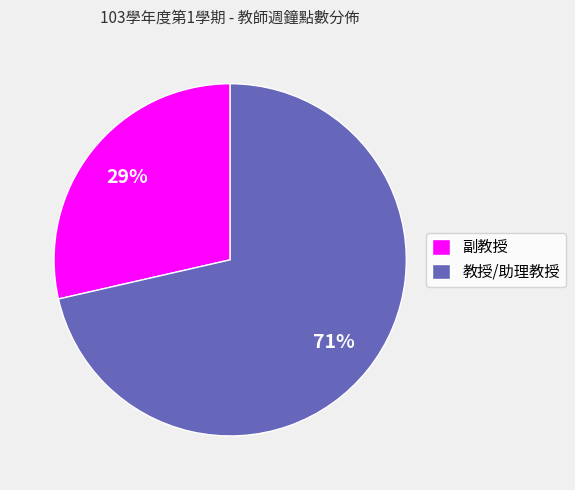

Rank the categories by value from highest to lowest.

教授/助理教授, 副教授